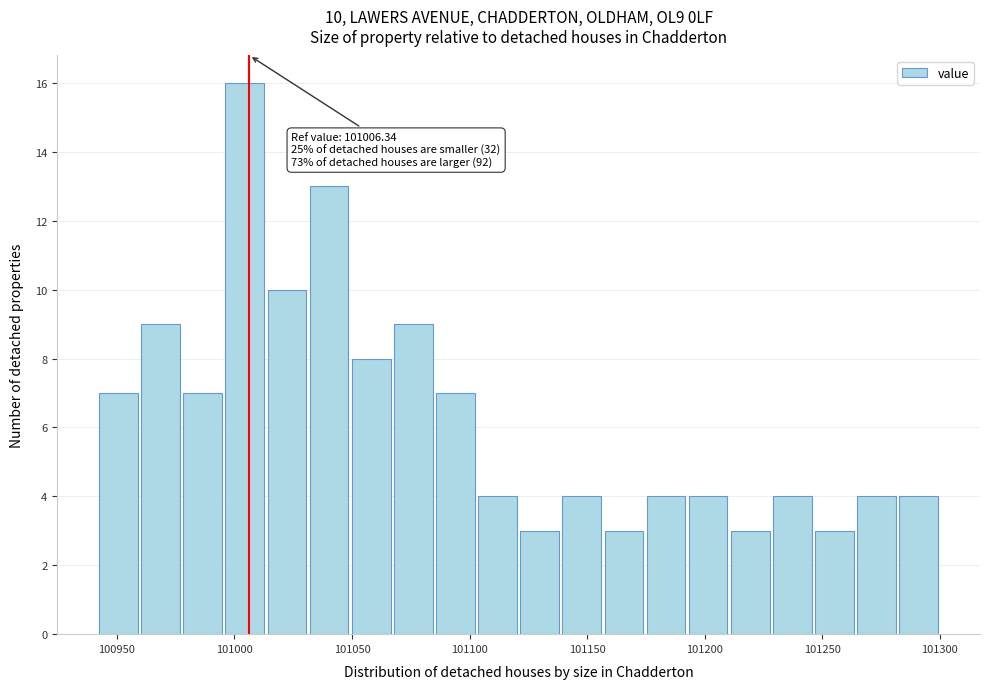

Read against the x-axis, roughly where is the centre of the tallest bar?

101005